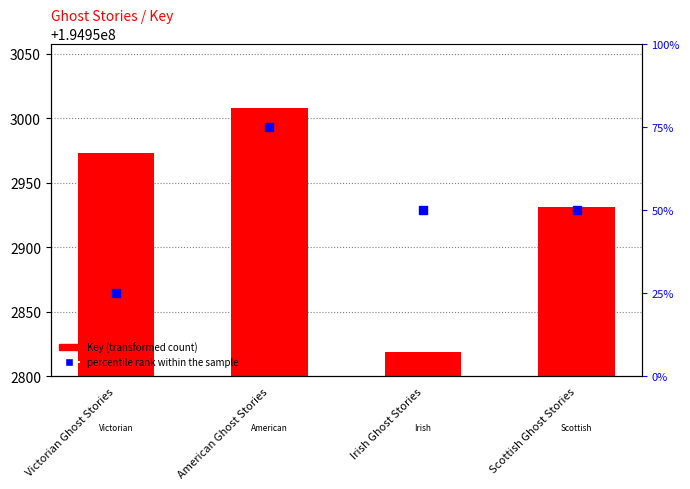

Is the value of Key (transformed count) at Victorian Ghost Stories greater than the value of percentile rank within the sample at Scottish Ghost Stories?

Yes